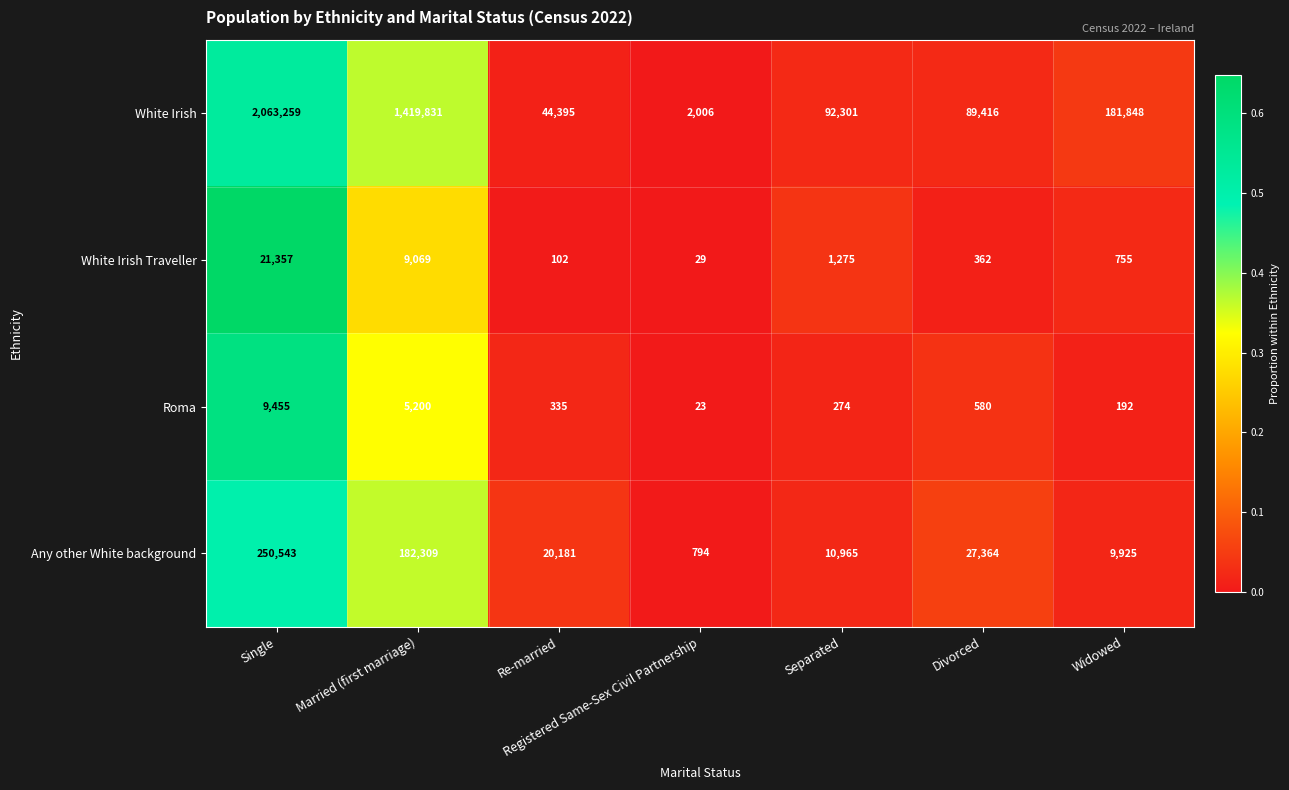

List the series in order of their peak value, lowest first.

Roma, White Irish Traveller, Any other White background, White Irish